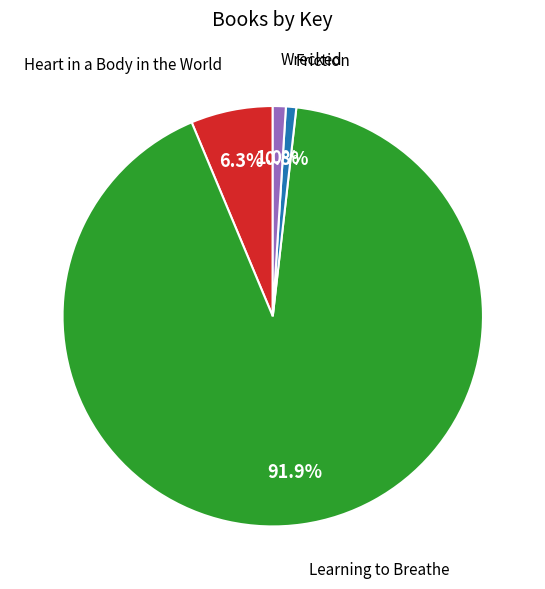

Is there any slice that represents more than half of the pie?

Yes